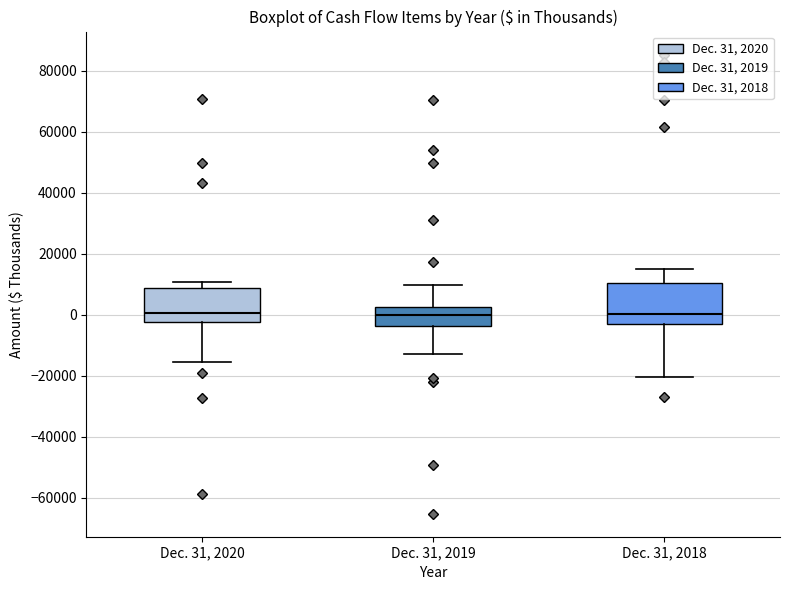

Reading left to right, read every box against the y-axis: the position of its median line, the range the box covers, and the ends of its whiskers. The values are not printed on the chart, so give them approximately, as read against the axis.

Dec. 31, 2020: median 0, box -2000 to 8000, whiskers -16000 to 10000
Dec. 31, 2019: median 0, box -4000 to 2000, whiskers -12000 to 10000
Dec. 31, 2018: median 0, box -4000 to 10000, whiskers -20000 to 16000